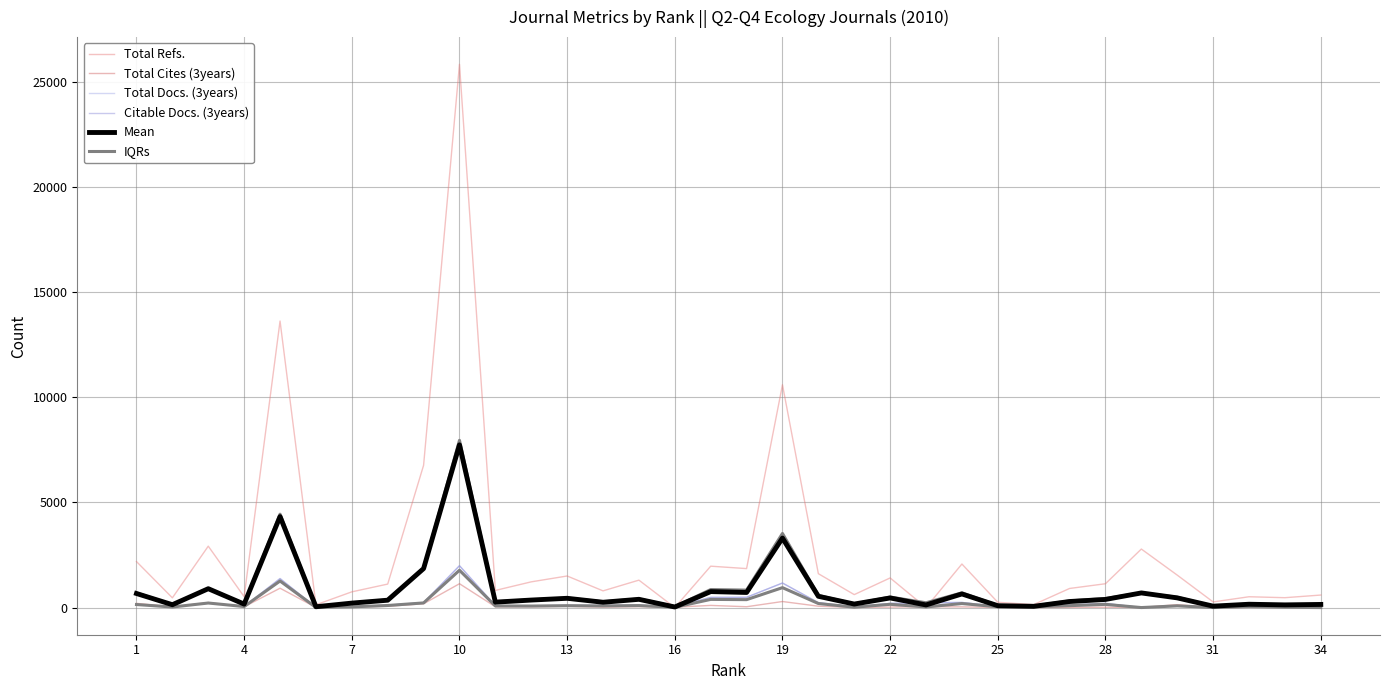

At how many categories does at least one series exceed 11894?

2